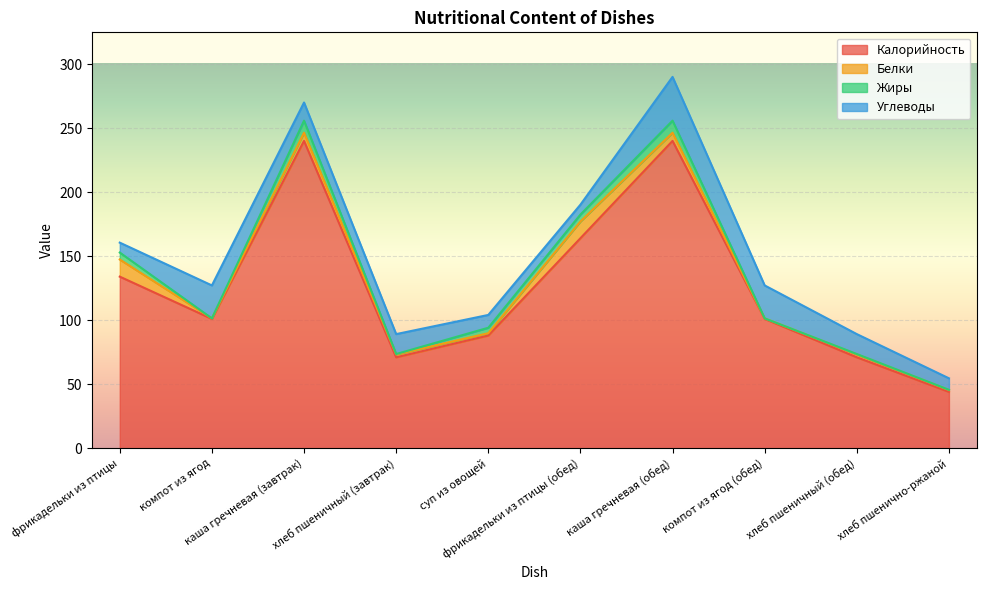

What is the approximate value of Калорийность at компот из ягод?

101.0